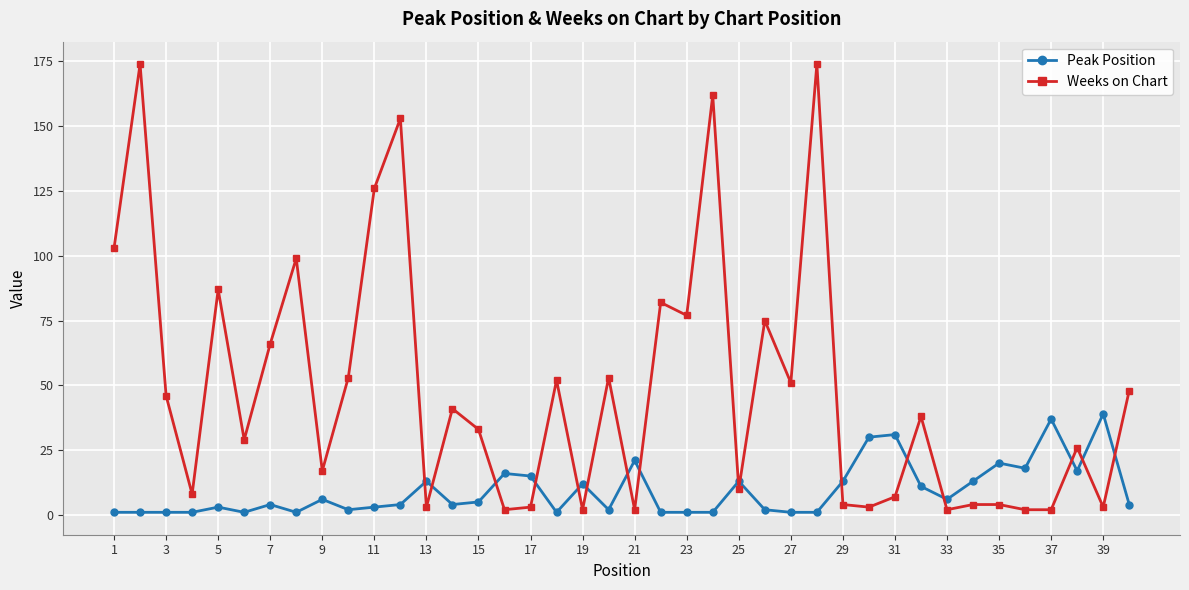

True or false: Peak Position has more than 2 interior local peaks.

True